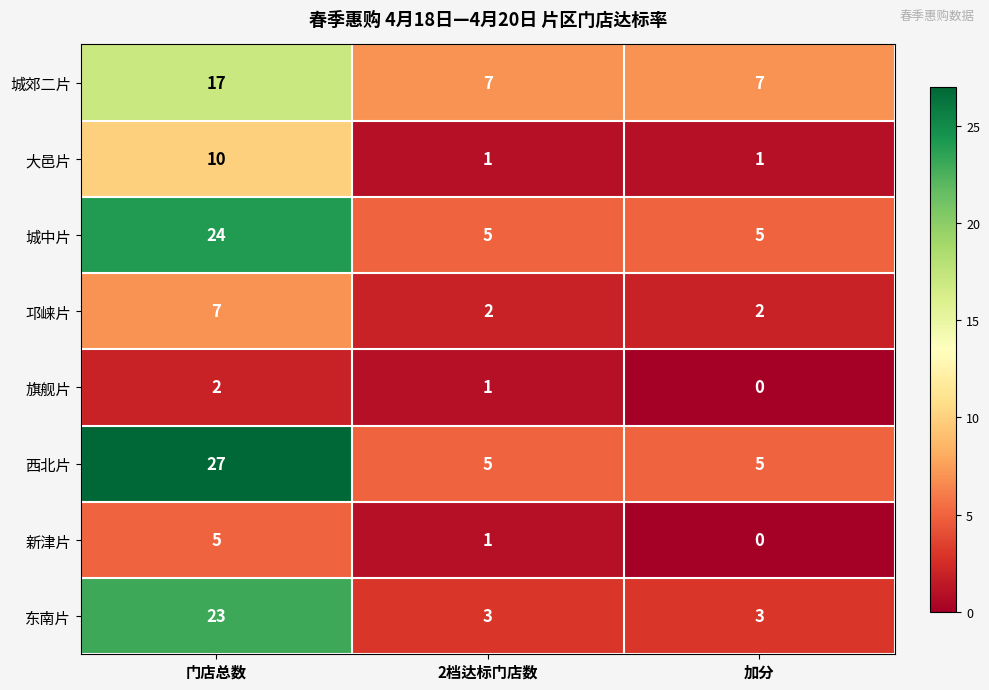

The 东南片 series shows 2 at 2档达标门店数. True or false?

False